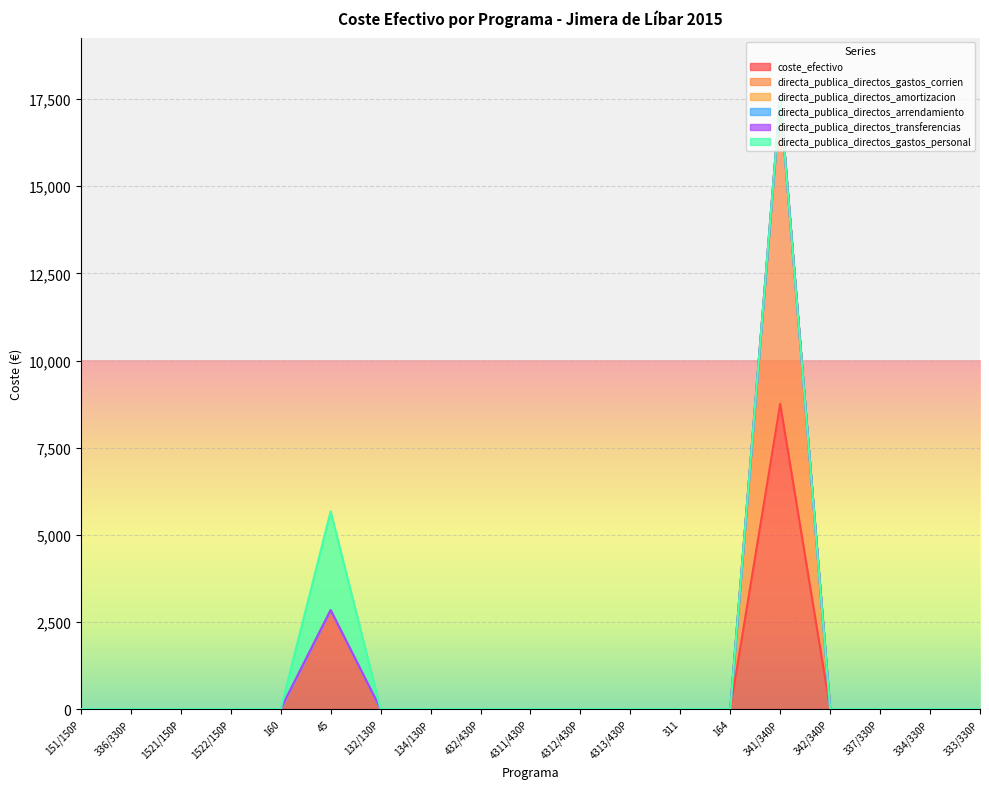

How many lines are shown in the chart?

6